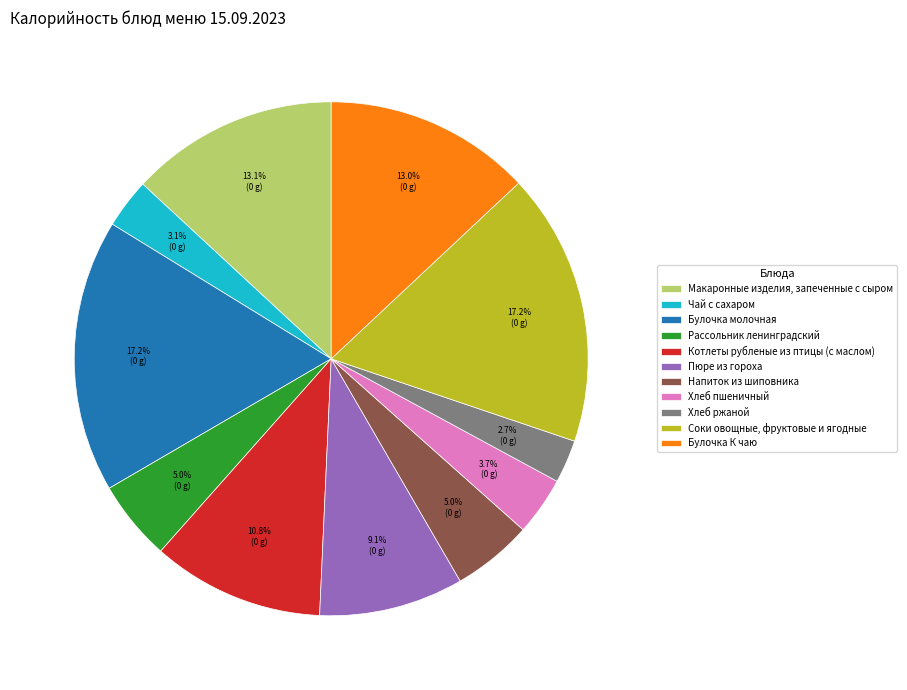

The Пюре из гороха slice represents 9% of the pie. True or false?

True